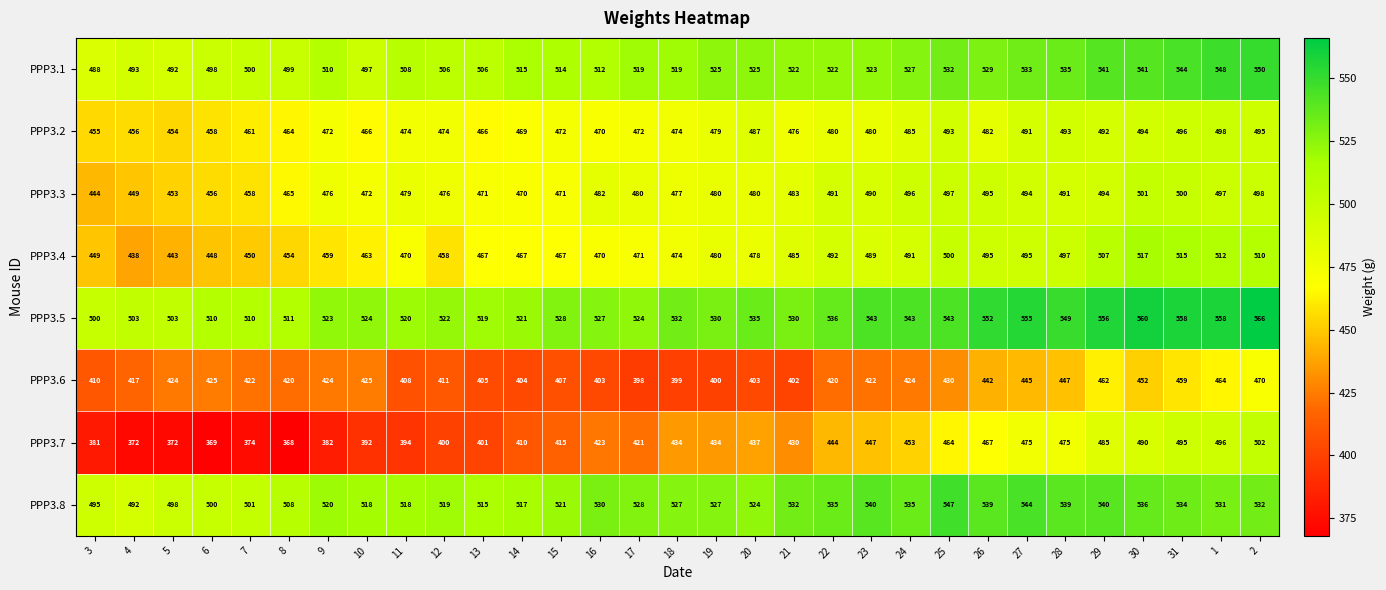

What is the average value of the PPP3.8 series?

524